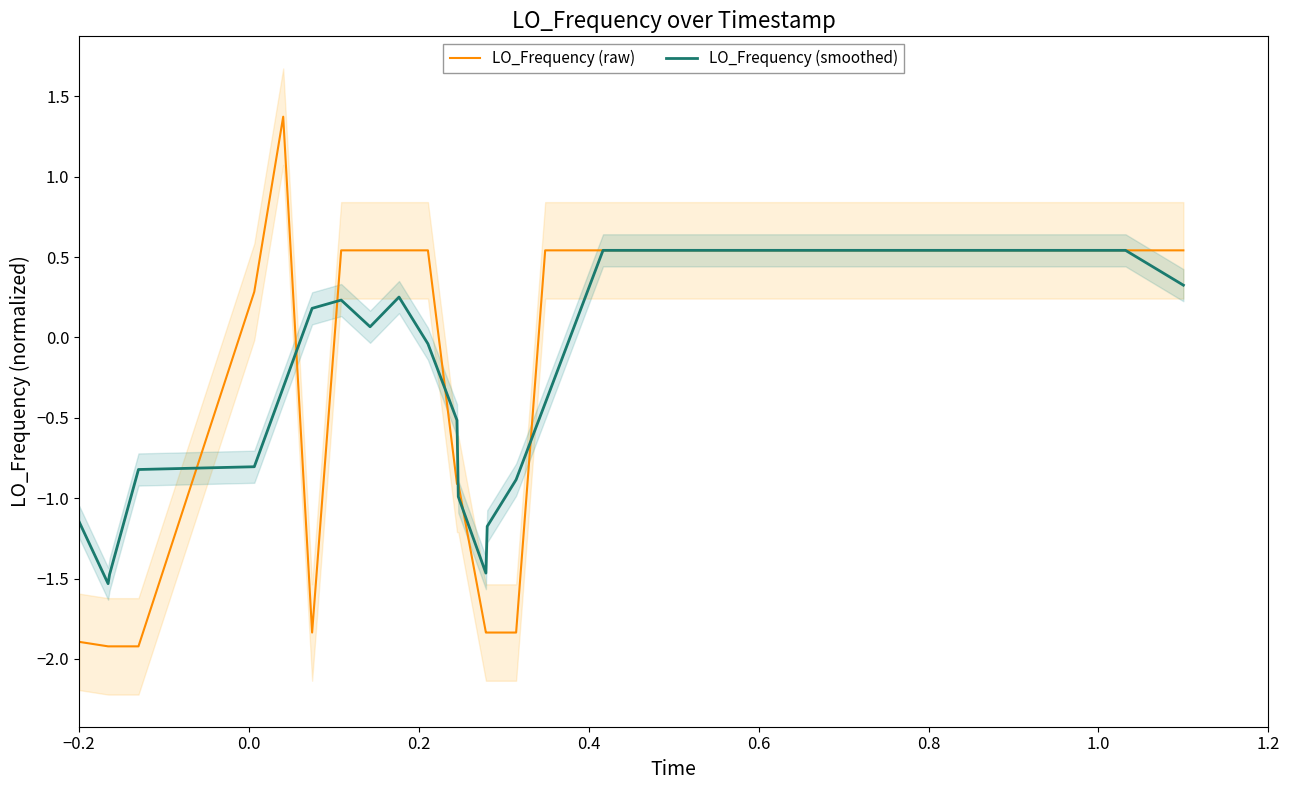

What is the highest value of the LO_Frequency (raw) series?

1.4